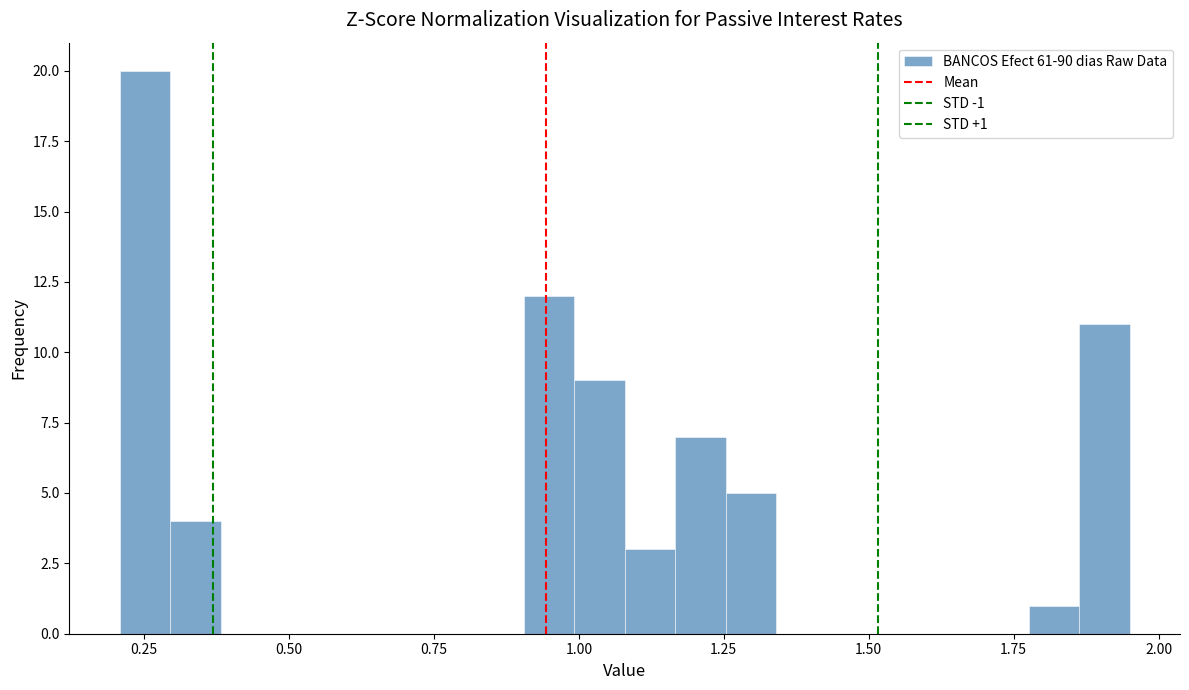

Around what value on the x-axis is the tallest bar? Give the approximate position of its centre, as read against the axis.

0.25